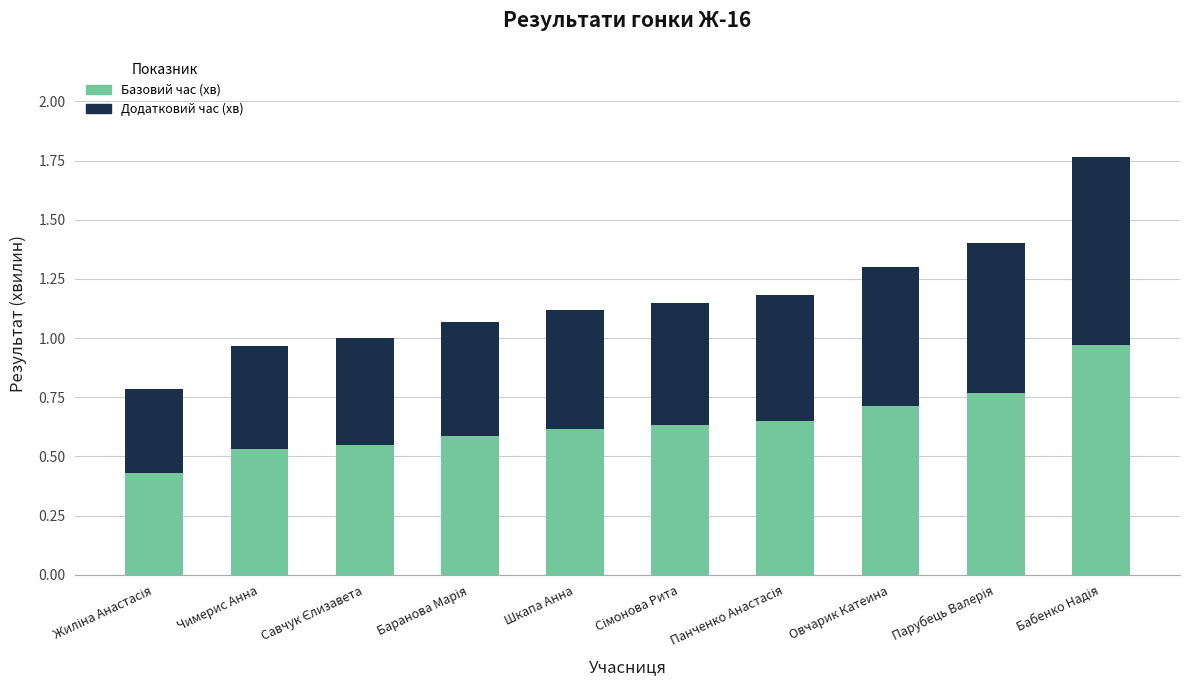

The value of Базовий час (хв) at Шкапа Анна is 0.6. True or false?

True